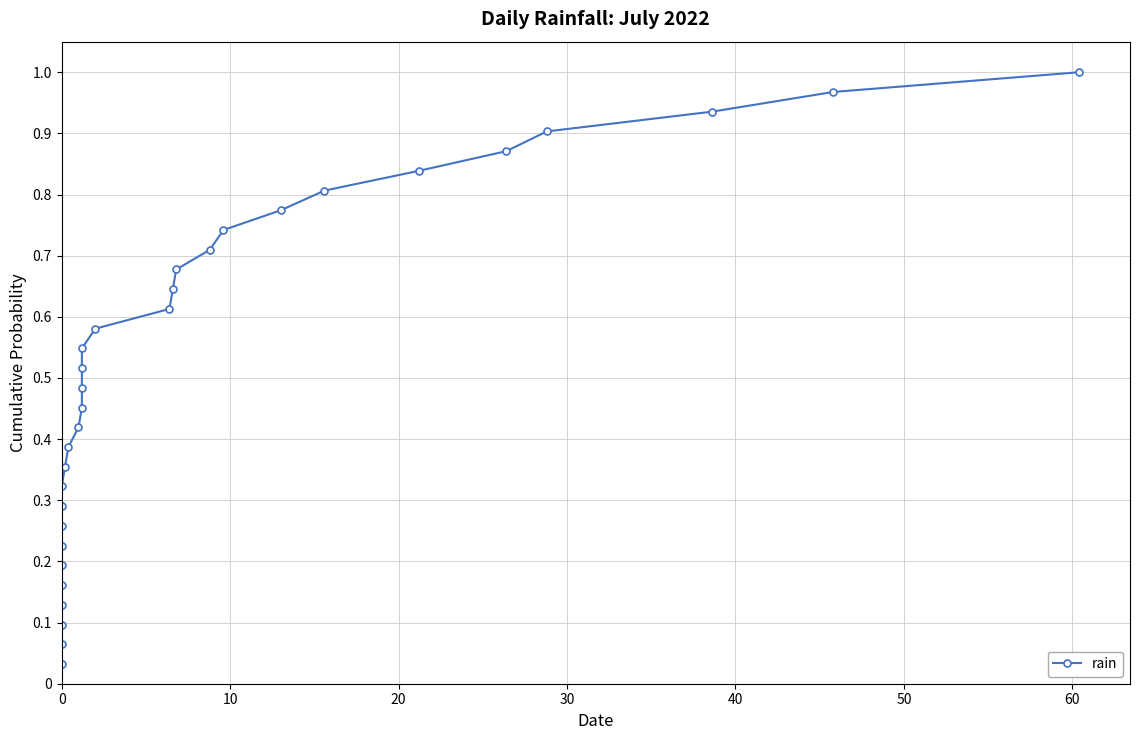

Is it true that the value at 30 is 0.0?

False